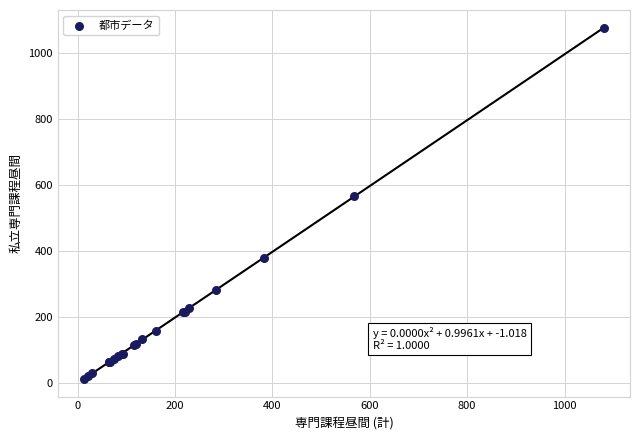

What Y value in the scatter plot is closest to 545?

567